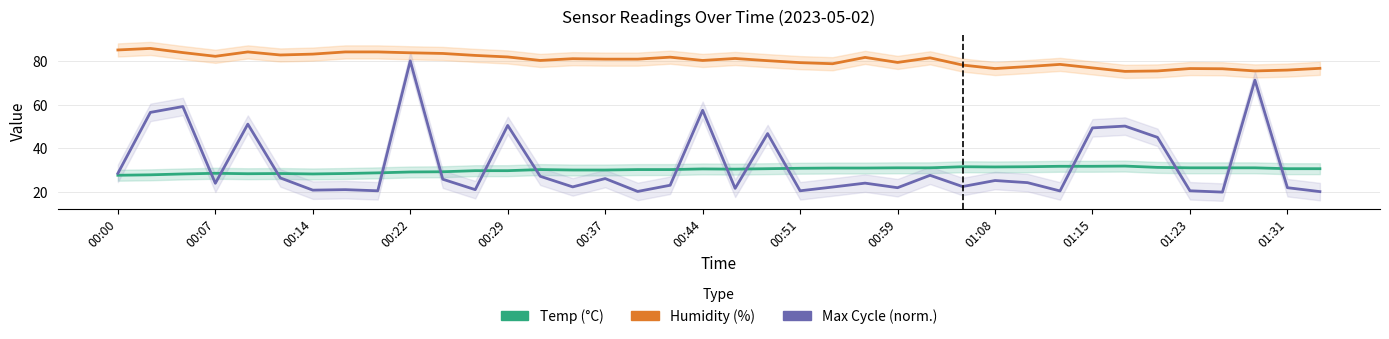

How many lines are shown in the chart?

3